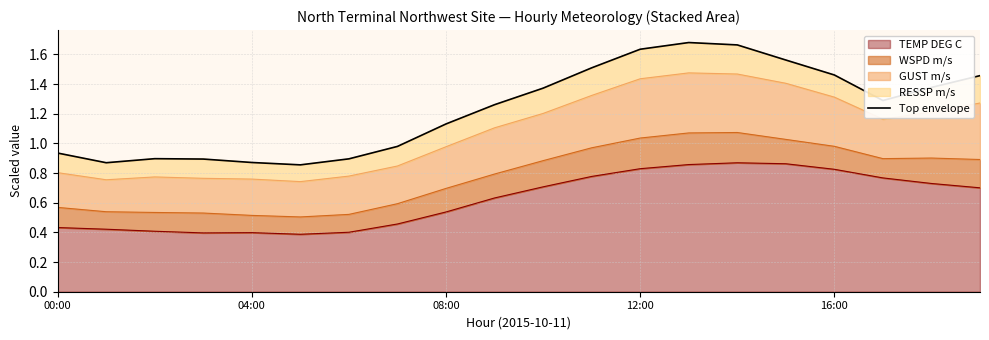

The value at 13 is 1.7. True or false?

True